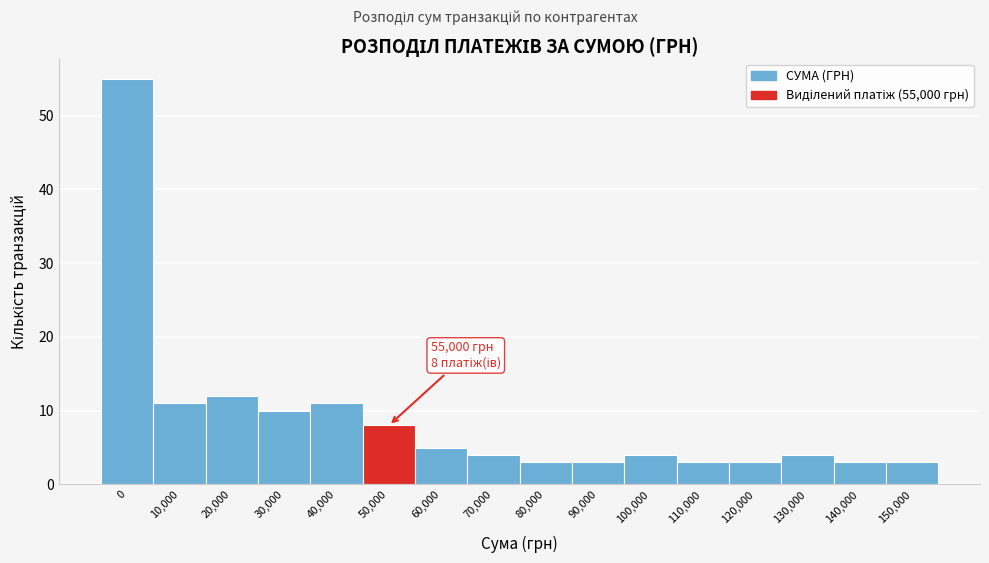

Reading right to left, what are all the values shown in this chart?

3	3	4	3	3	4	3	3	4	5	8	11	10	12	11	55